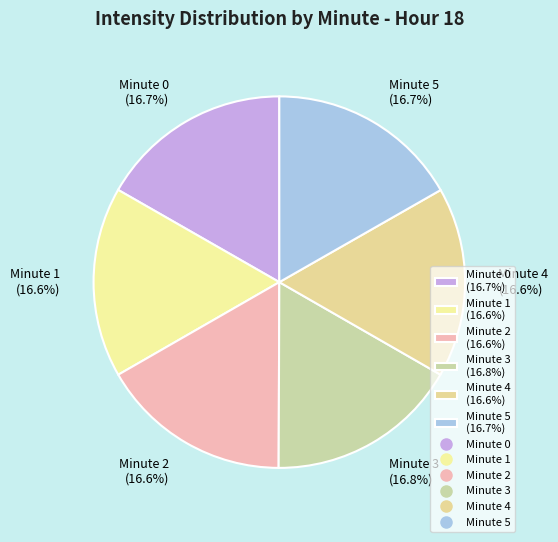

Do Minute 4 and Minute 2 together represent more than half of the pie?

No